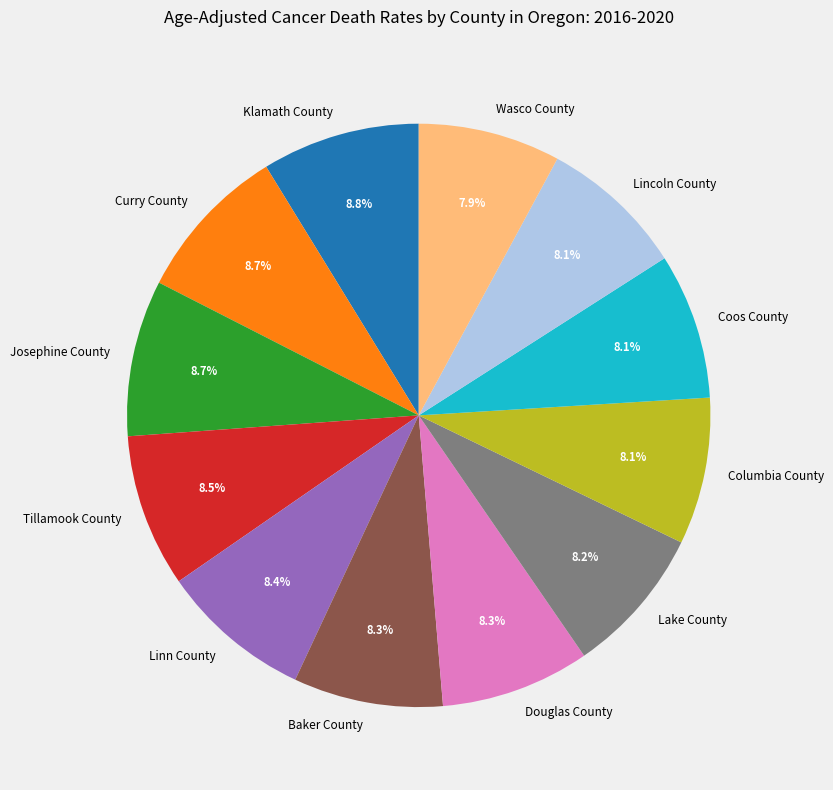

How many segments does this pie chart have?

12